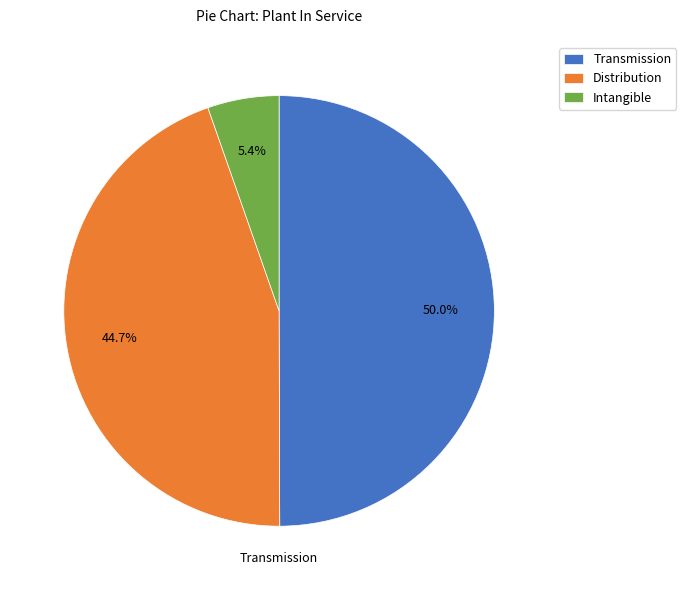

How many segments does this pie chart have?

3